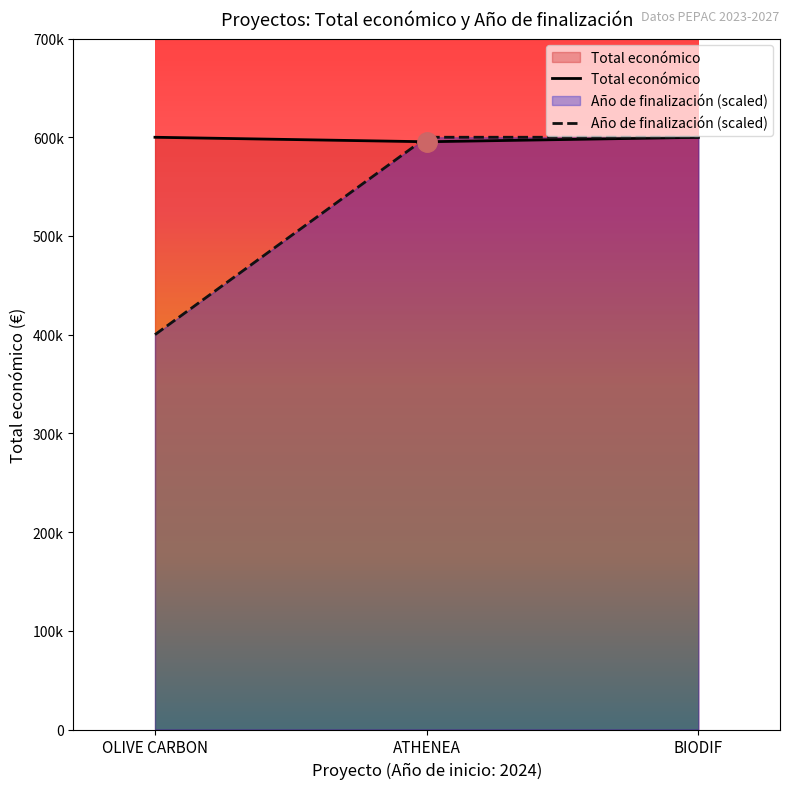

What is the value of the Total económico point at the 3rd from the left?

599992